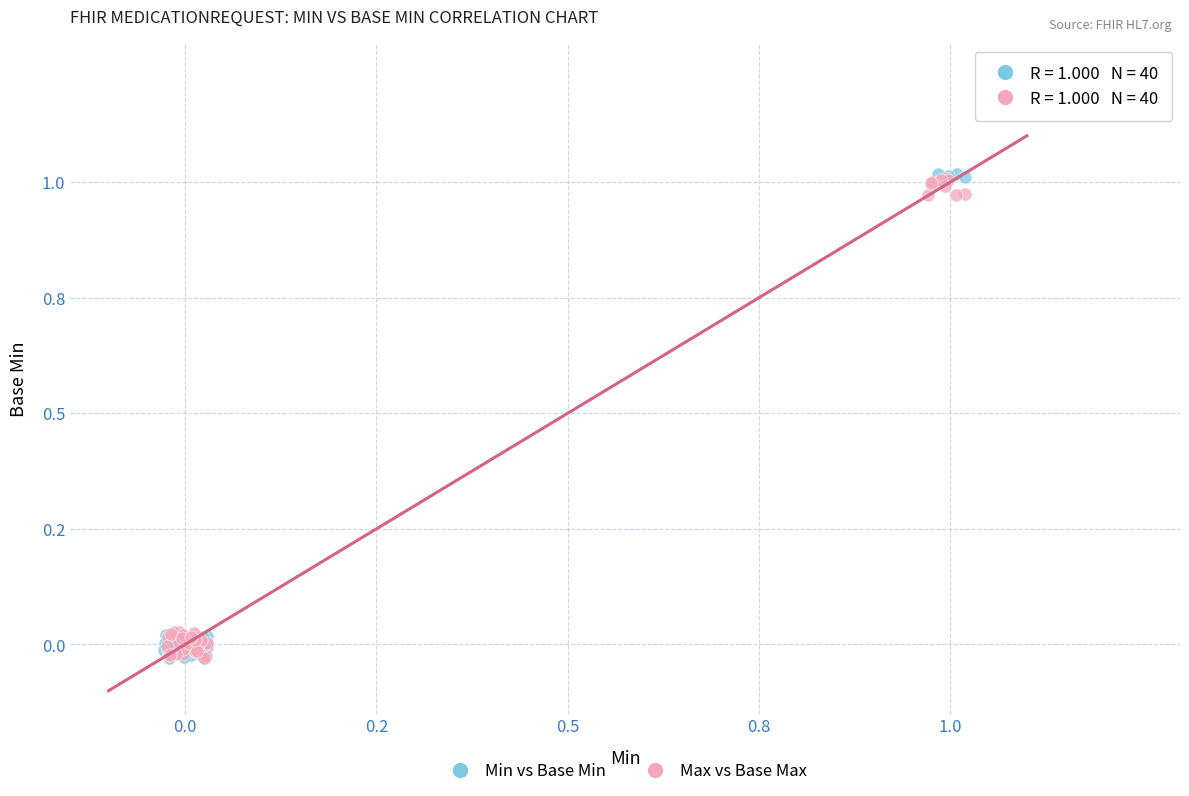

What are all the series names shown in the legend?

Min vs Base Min, Max vs Base Max